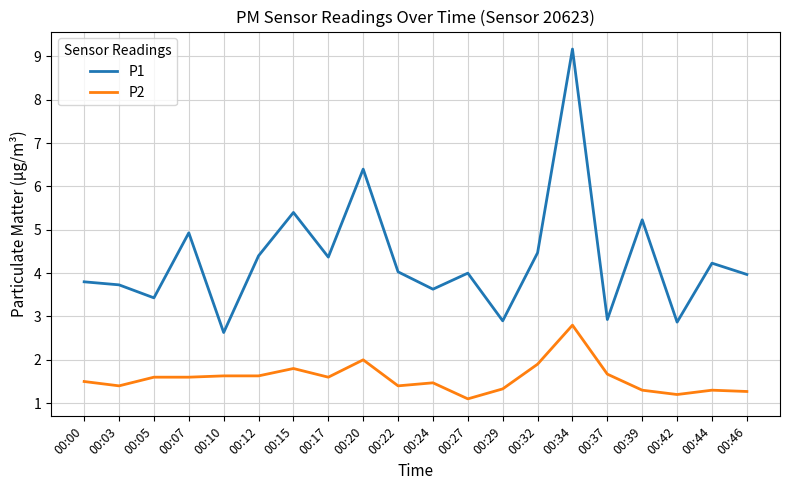

List the series in order of their overall mean, highest first.

P1, P2